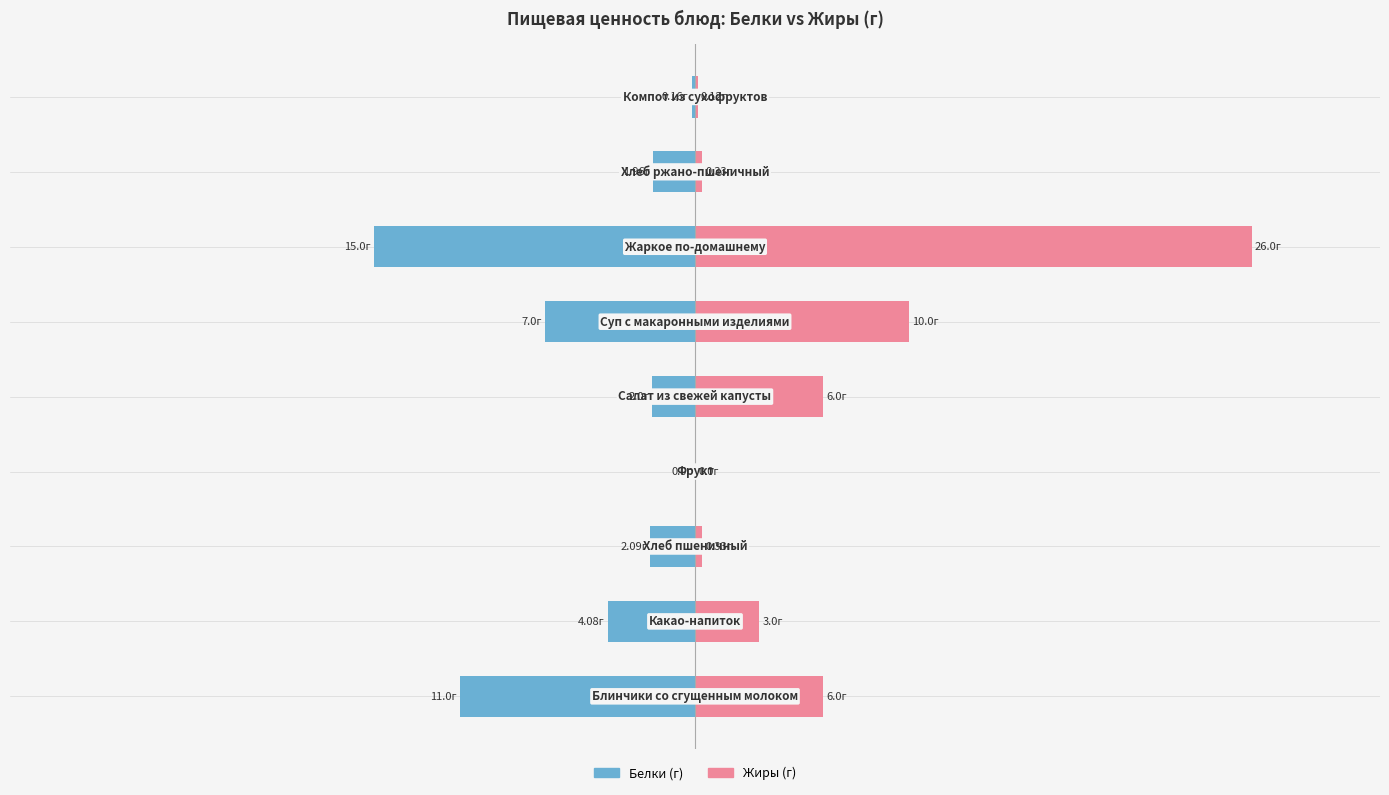

The Белки series shows -2.0 at 4. True or false?

True